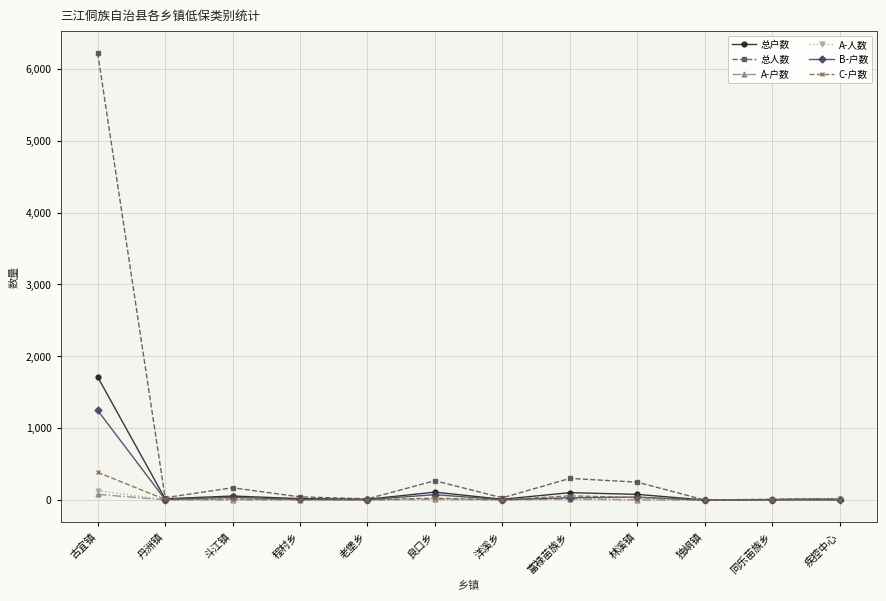

What is the total value across all series at 老堡乡?

40